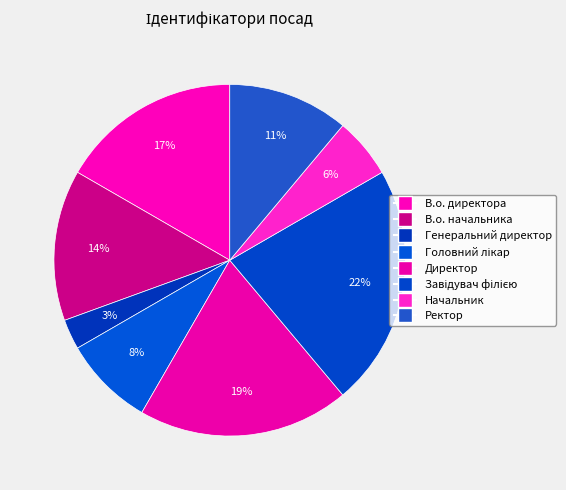

How many slices are in this pie chart?

8